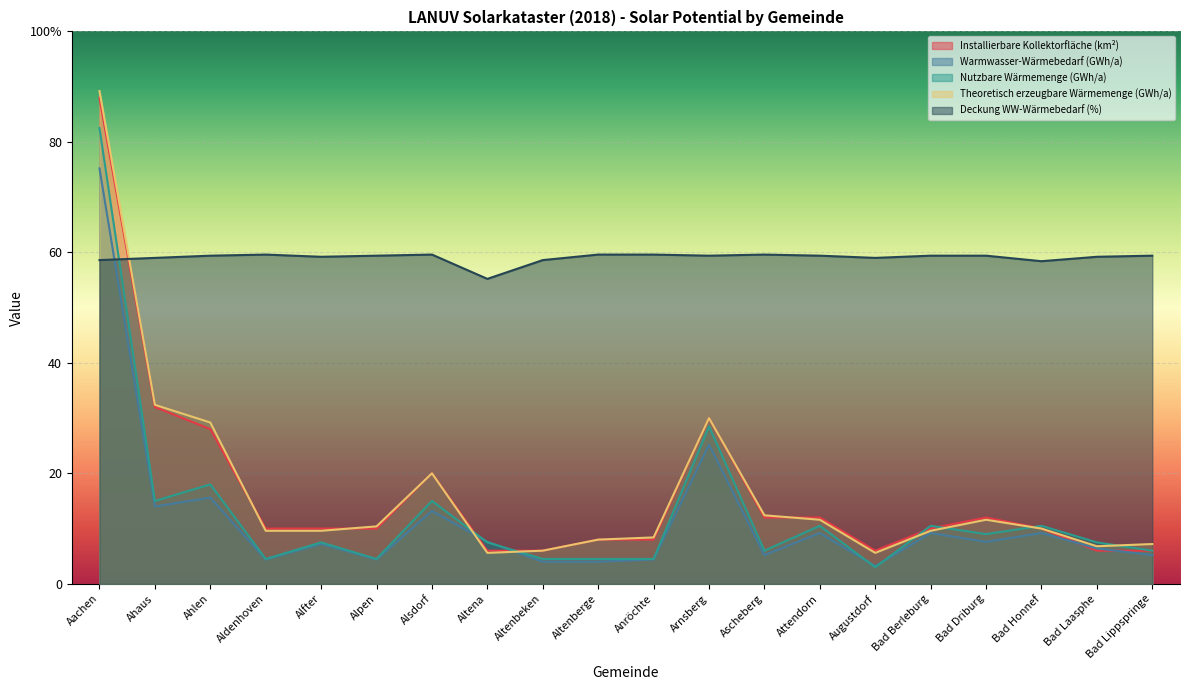

Is it true that Nutzbare Wärmemenge (GWh/a) equals 15.0 at Alsdorf?

True